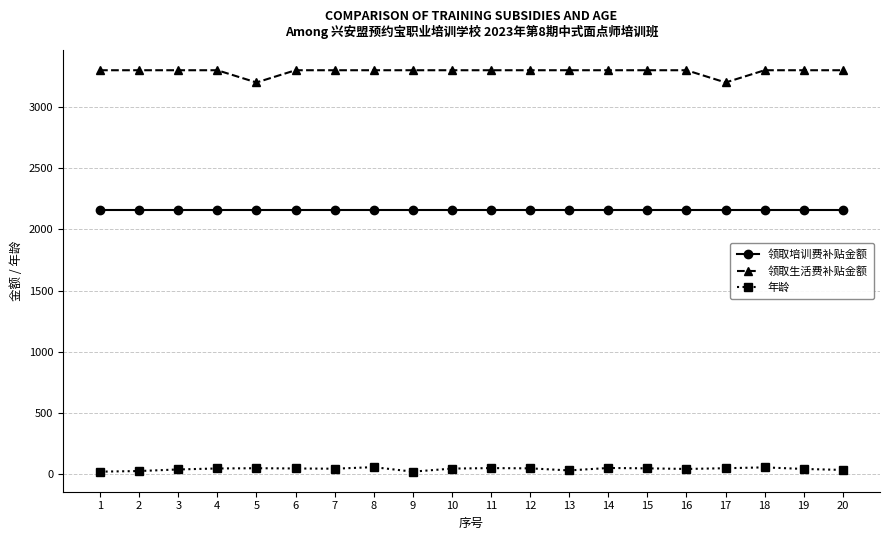

Is the value of 领取生活费补贴金额 at 17 greater than the value of 年龄 at 6?

Yes